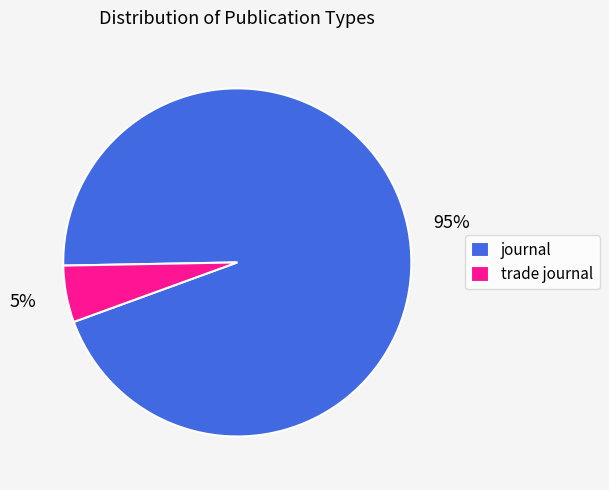

To the nearest percent, what is the average slice percentage?

50%